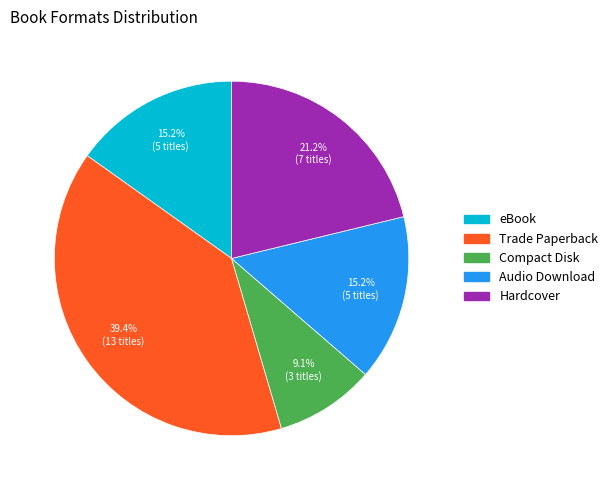

Does Audio Download account for over 50% of the chart?

No